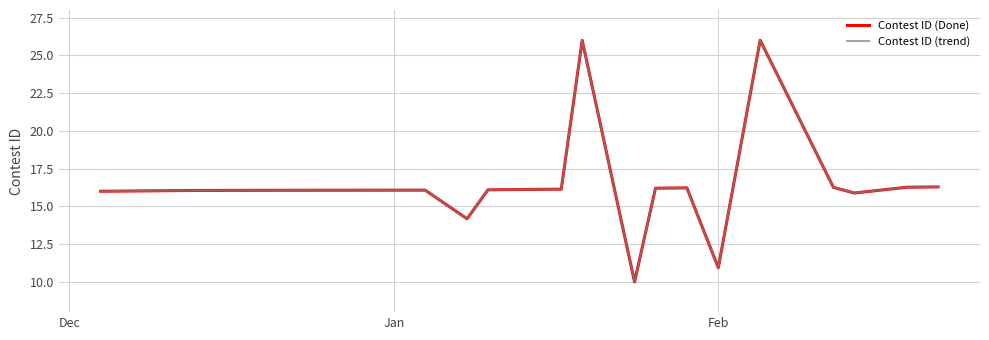

Which series has the largest total across all categories?

Contest ID (Done)